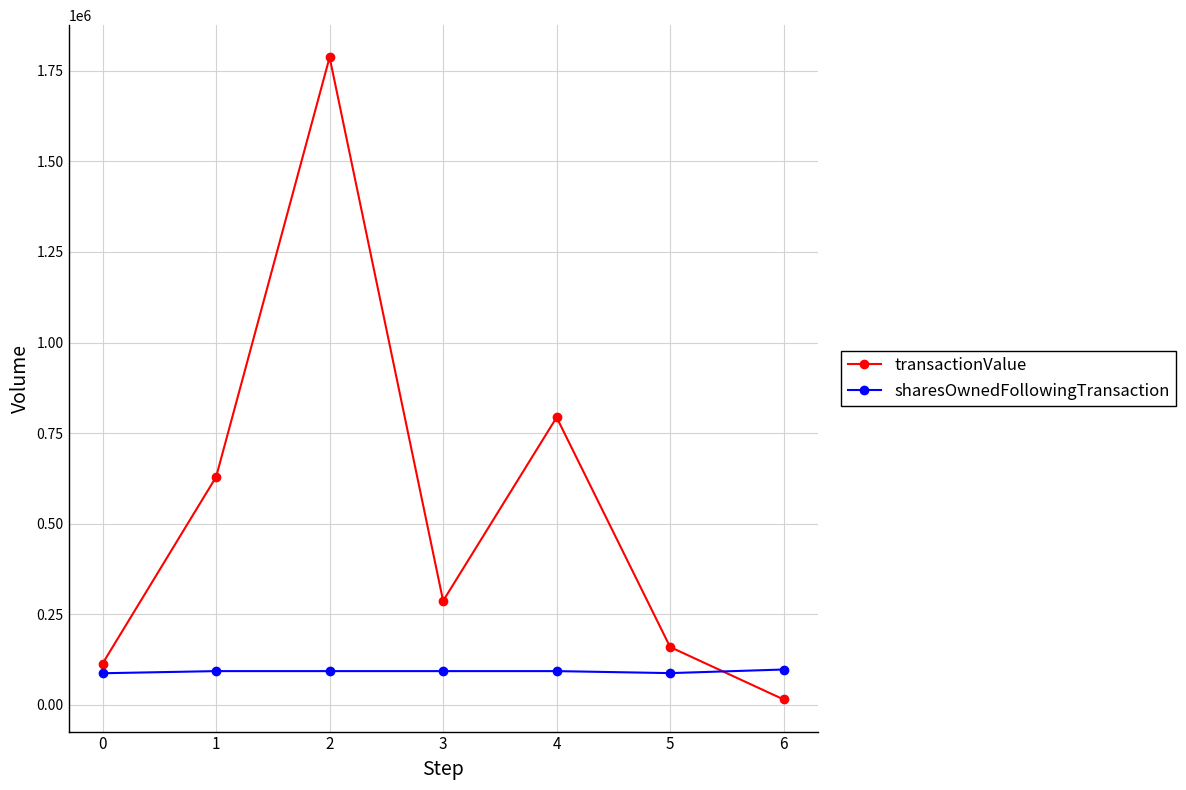

Count the number of data series in this chart.

2